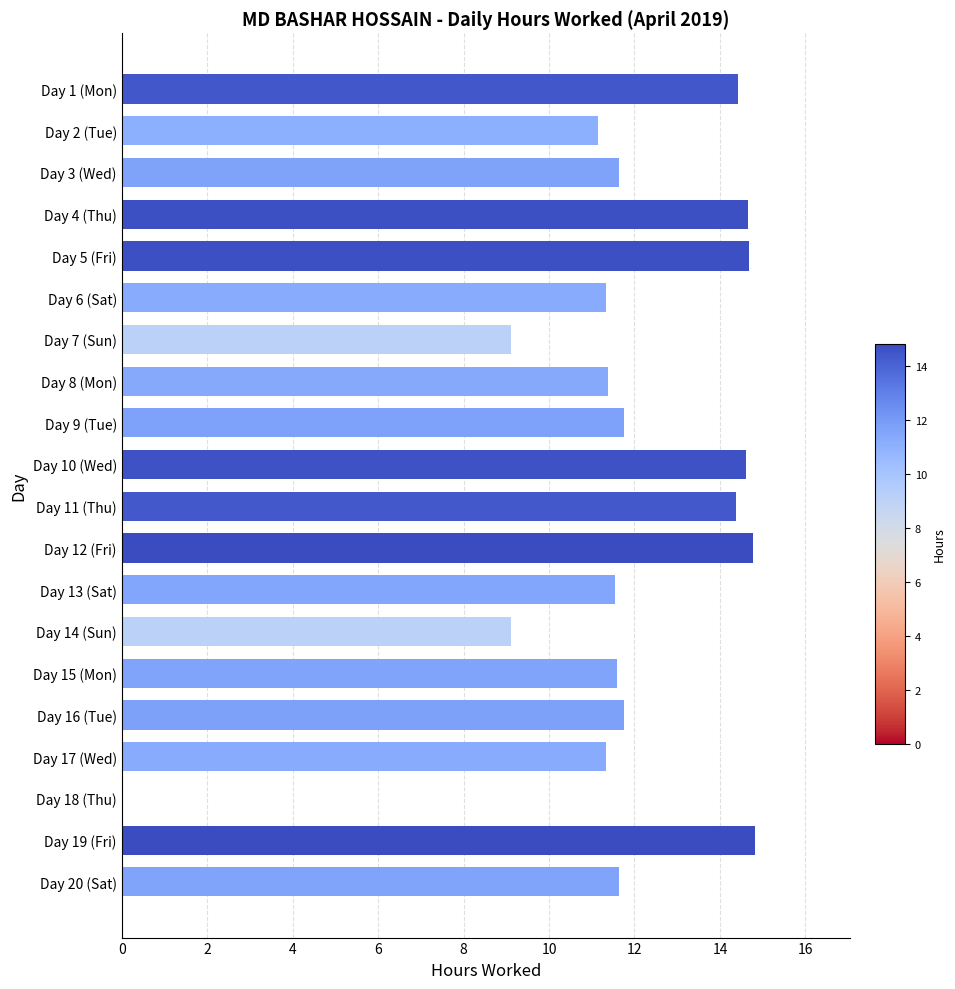

What is the sum of all values?

235.7